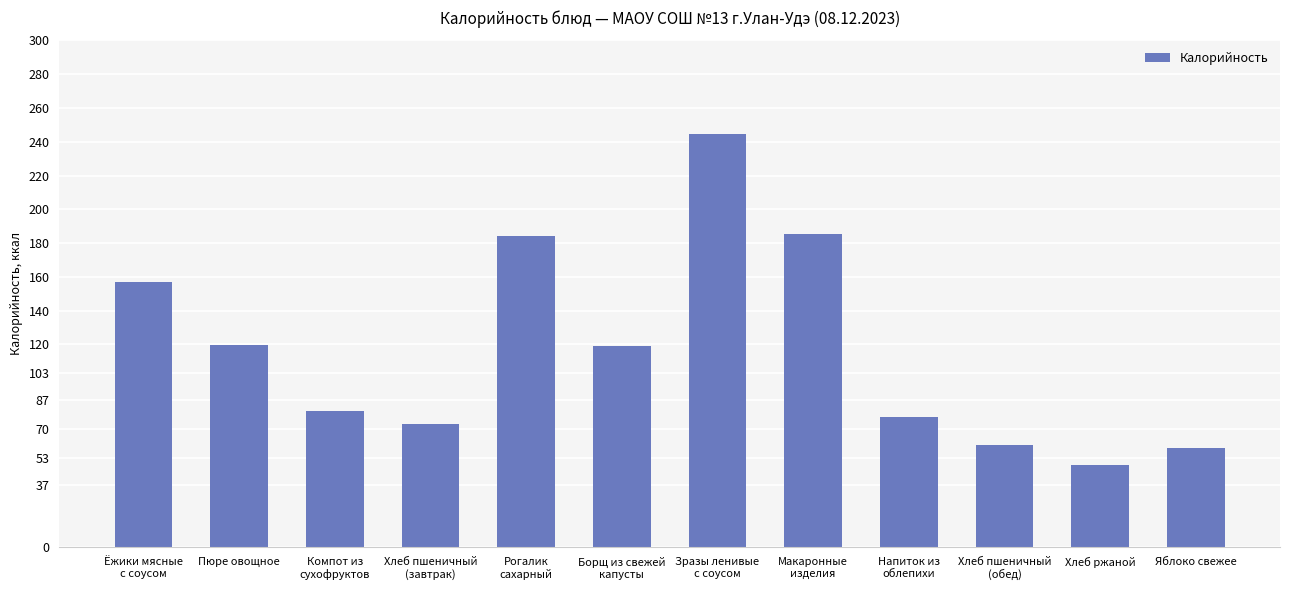

What is the sum of all values?

1408.2